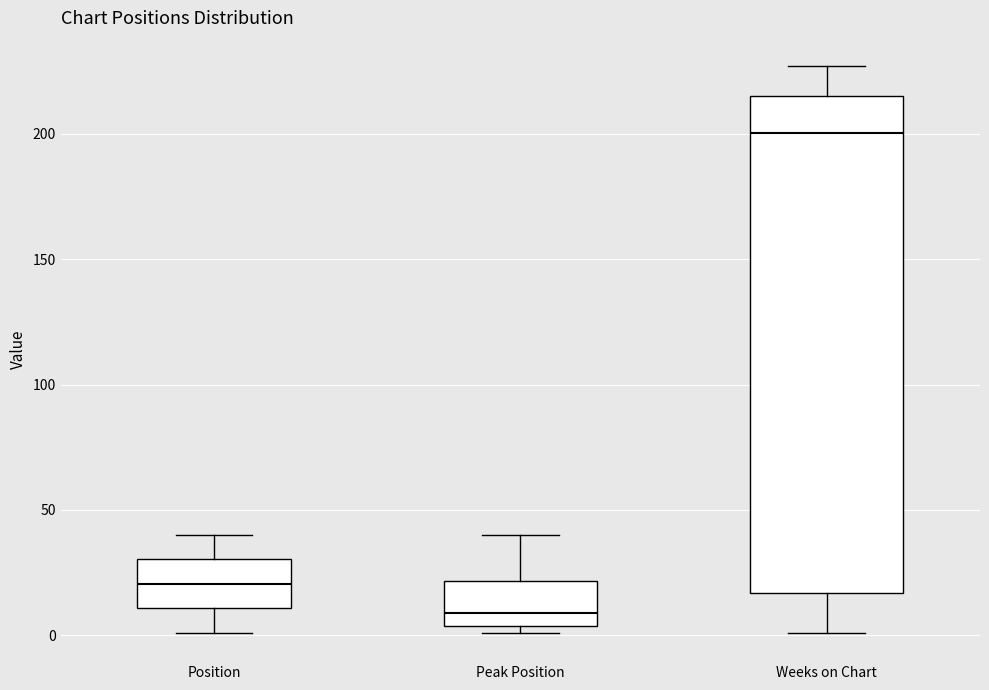

Reading left to right, transcribe this box plot: for each box, give where its median line is, the range the box spans, and where its two whiskers end, as read against the y-axis. The values are not printed on the chart, so give them approximately, as read against the axis.

Position: median 20, box 10 to 30, whiskers 0 to 40
Peak Position: median 10, box 5 to 20, whiskers 0 to 40
Weeks on Chart: median 200, box 15 to 215, whiskers 0 to 225